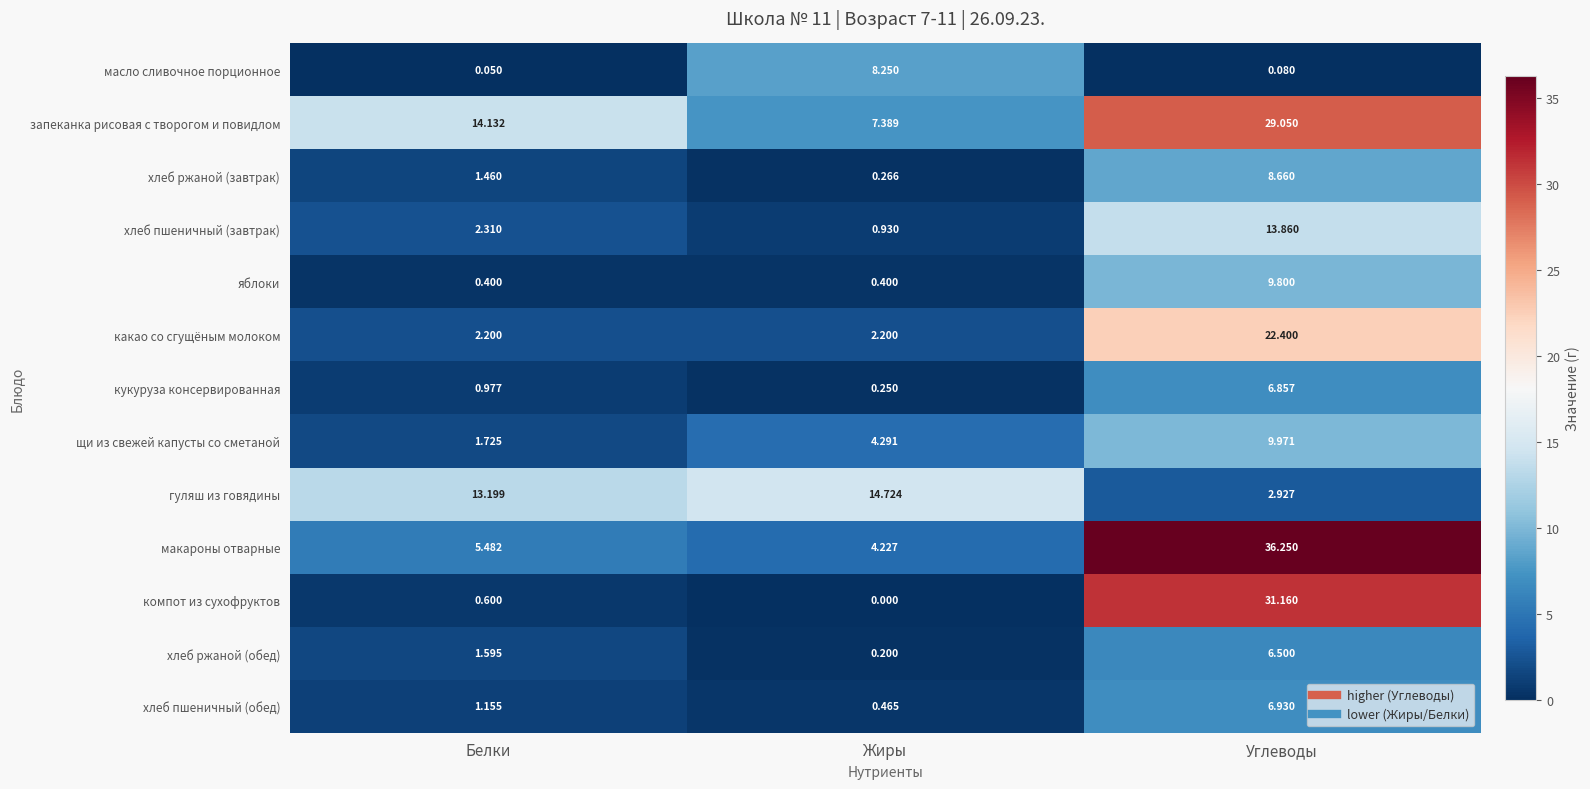

Which series has the widest spread of values?

макароны отварные